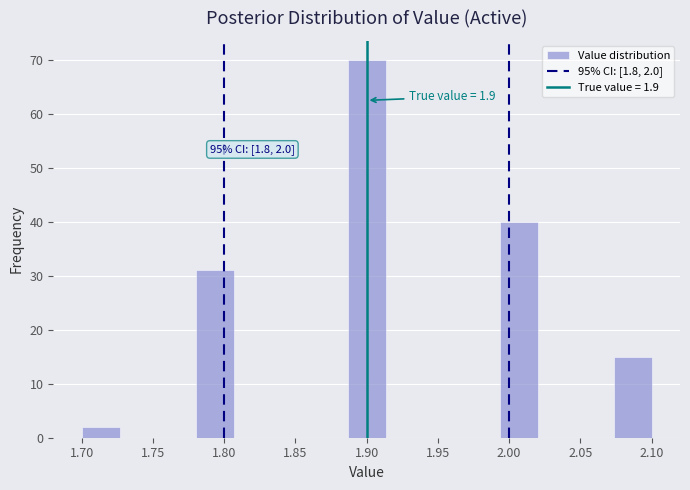

Which range on the x-axis has the tallest bar?

1.885 to 1.915